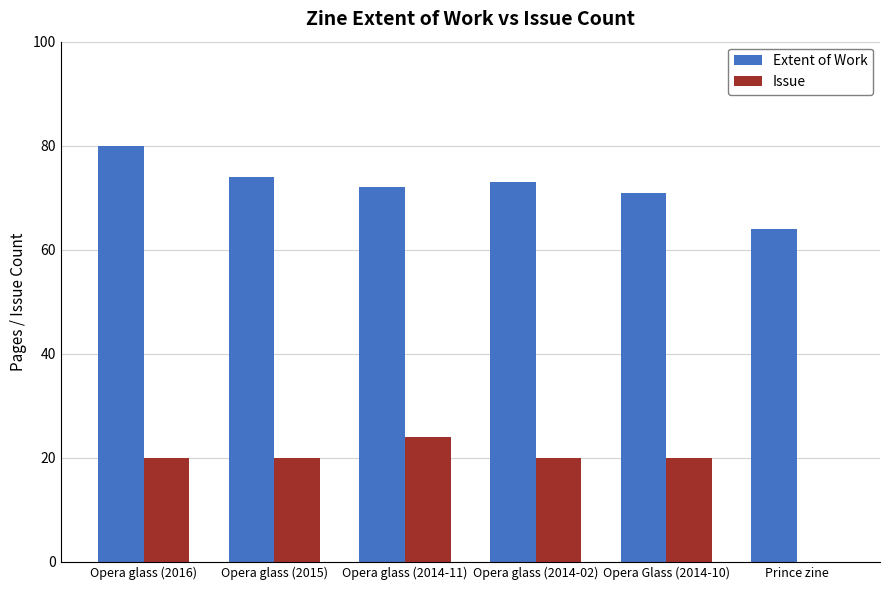

Are the bars horizontal?

No